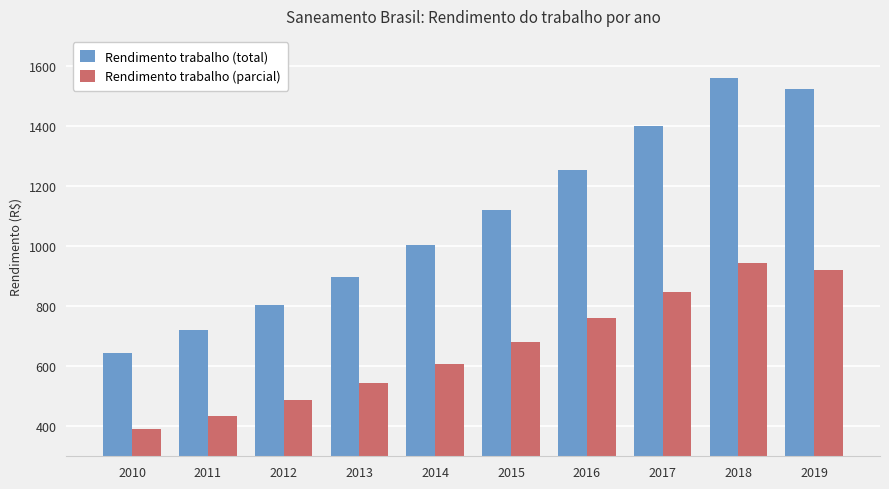

How many data points does each series have?

10